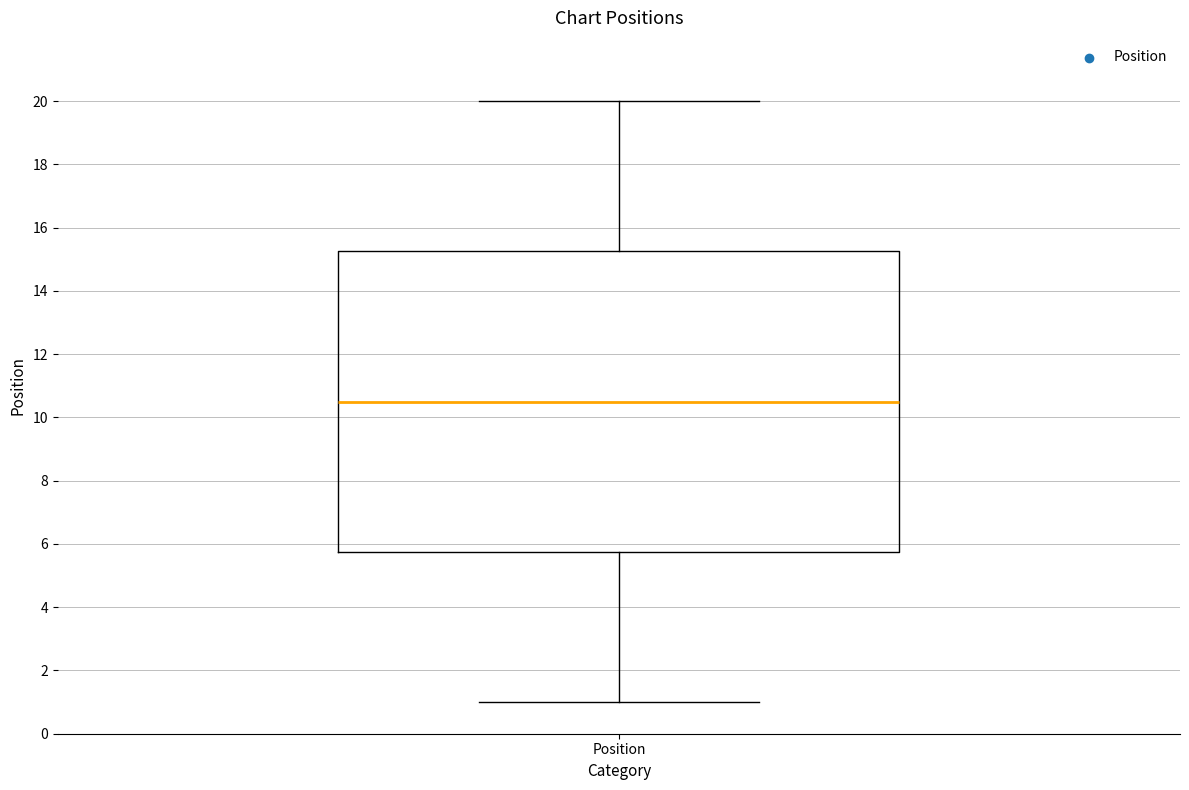

Transcribe this box plot: give where the median line is, the range the box spans, and where the two whiskers end, as read against the y-axis. The values are not printed on the chart, so give them approximately, as read against the axis.

median 10.6, box 5.8 to 15.2, whiskers 1.0 to 20.0